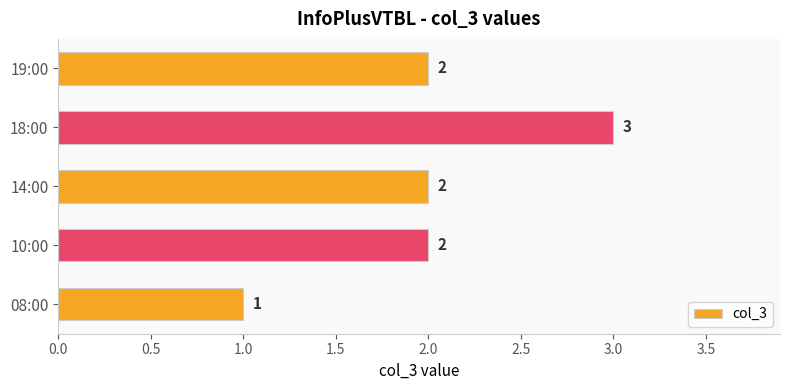

What is the sum of the values at 18:00 and 14:00?

5